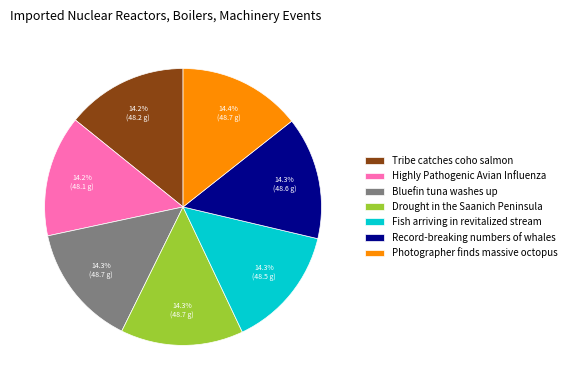

To the nearest percent, what percentage of the pie is Tribe catches coho salmon?

14%